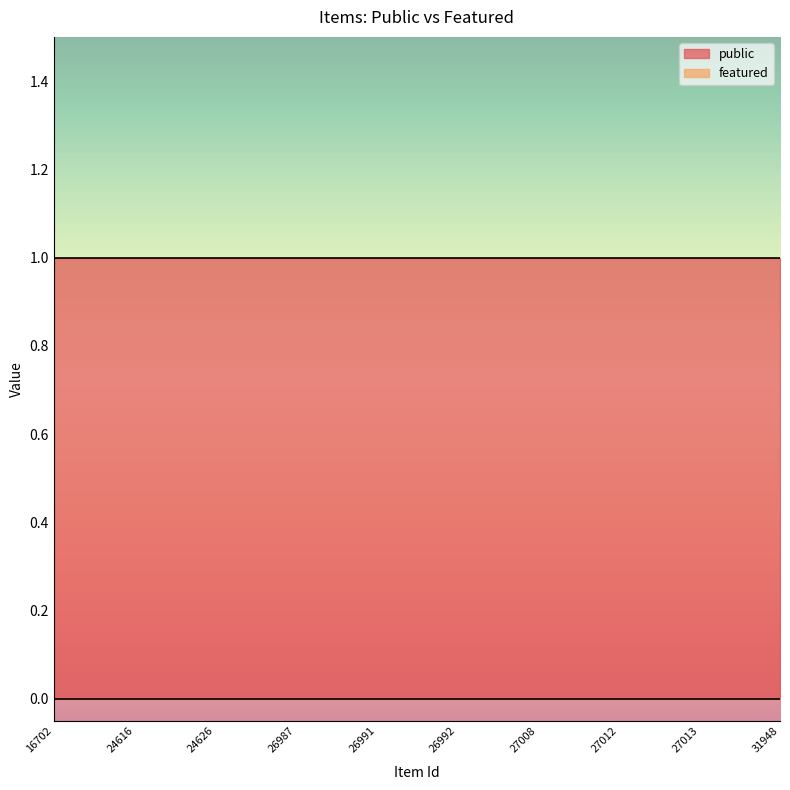

True or false: featured has more than 1 interior local peaks.

False